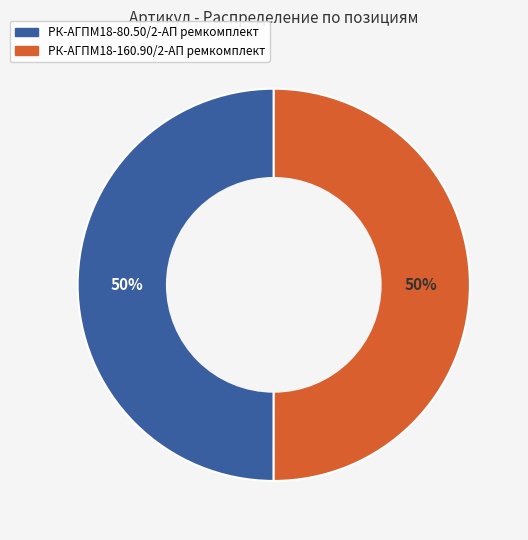

To the nearest percent, what is the combined percentage of РК-АГПМ18-160.90/2-АП ремкомплект and РК-АГПМ18-80.50/2-АП ремкомплект?

100%